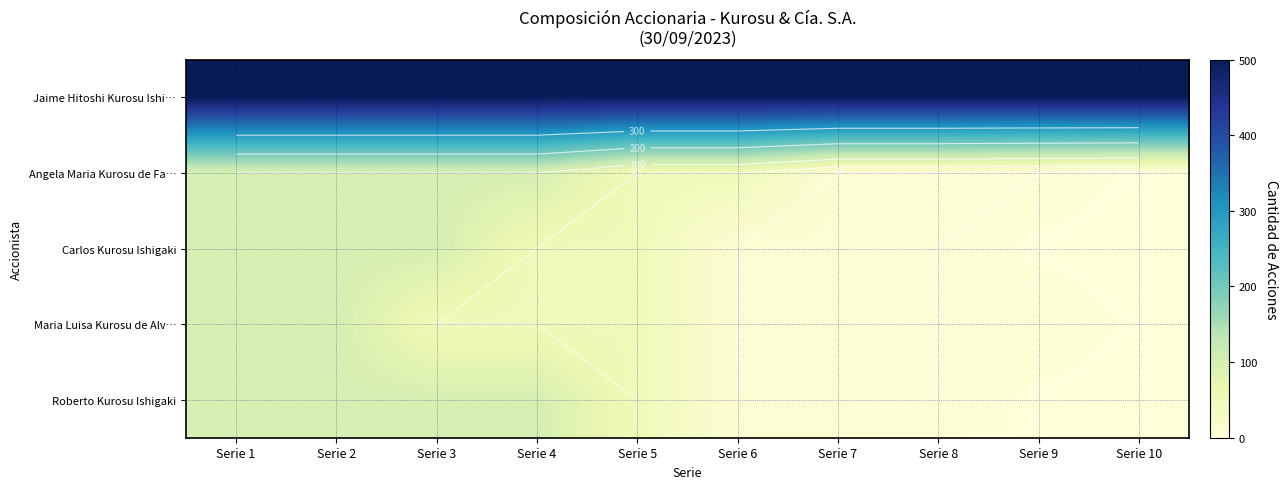

At how many categories does at least one series exceed 457?

10